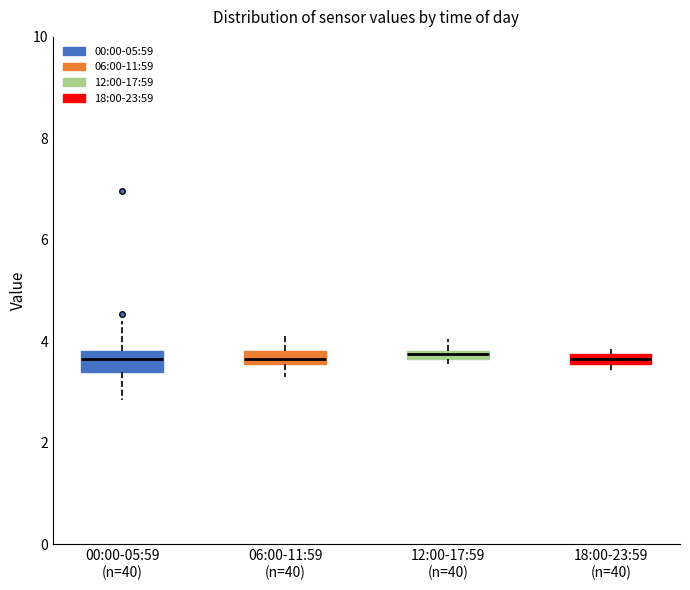

Where does the upper whisker of the box for 12:00-17:59 (n=40) end on the y-axis? The values are not printed on the chart, so give them approximately, as read against the axis.

4.0